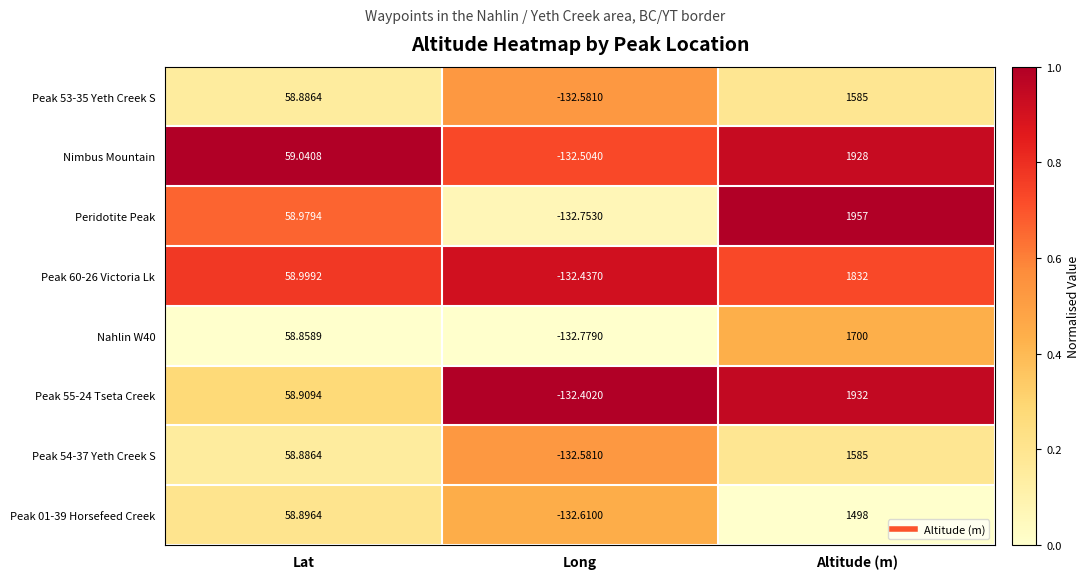

At which label does Peak 54-37 Yeth Creek S first exceed 58?

Lat